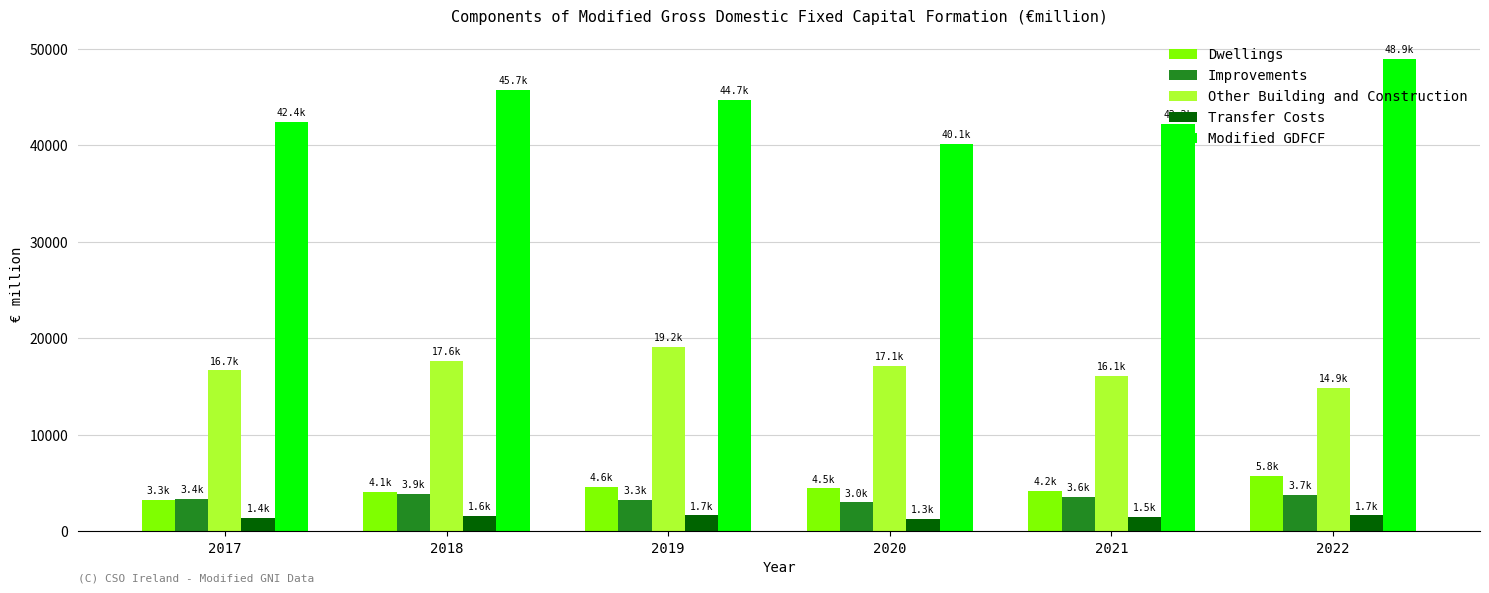

What is the average value of the Transfer Costs series?

1503.1